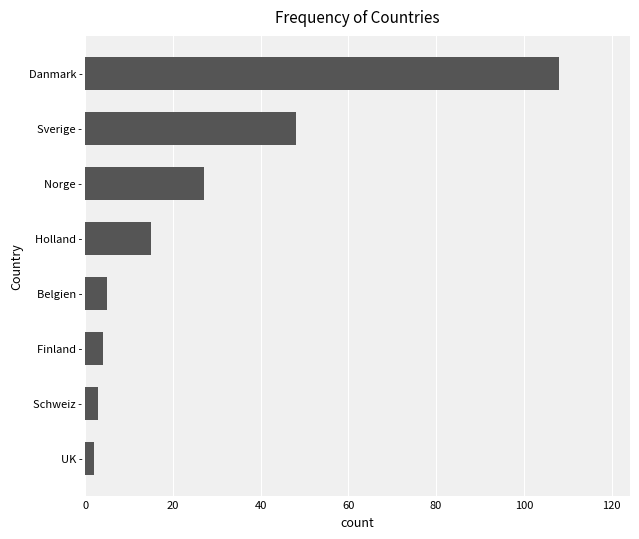

How many bars are there in total?

8